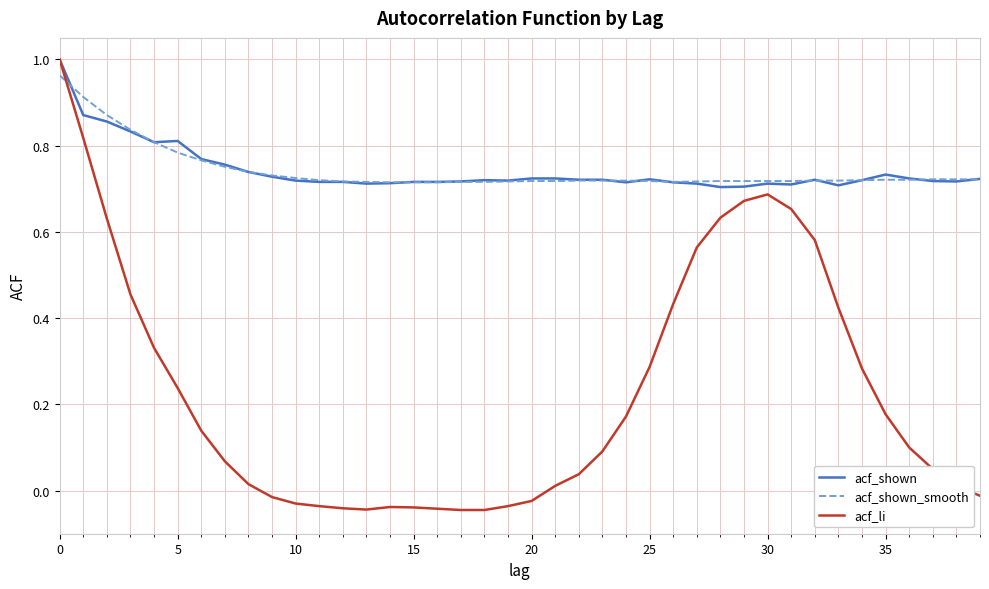

What are all the series names shown in the legend?

acf_shown, acf_shown_smooth, acf_li